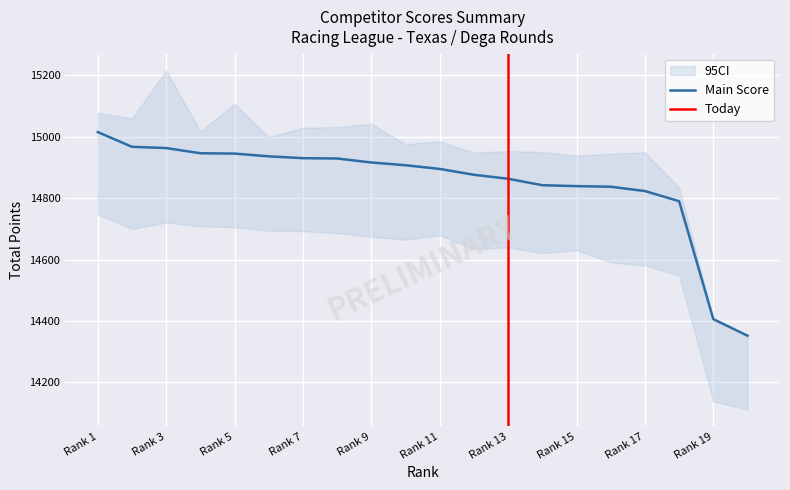

How many lines are shown in the chart?

3